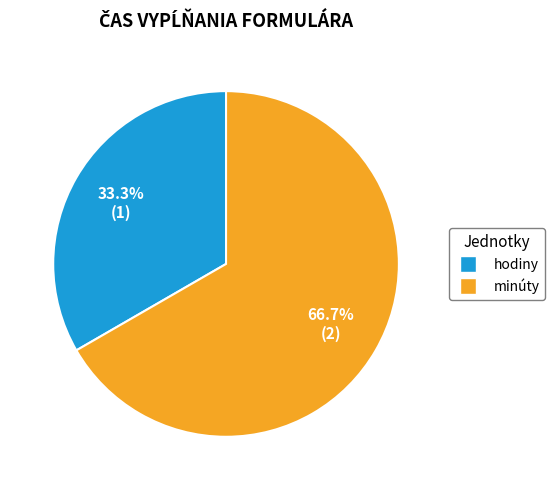

To the nearest percent, what portion does minúty represent?

67%